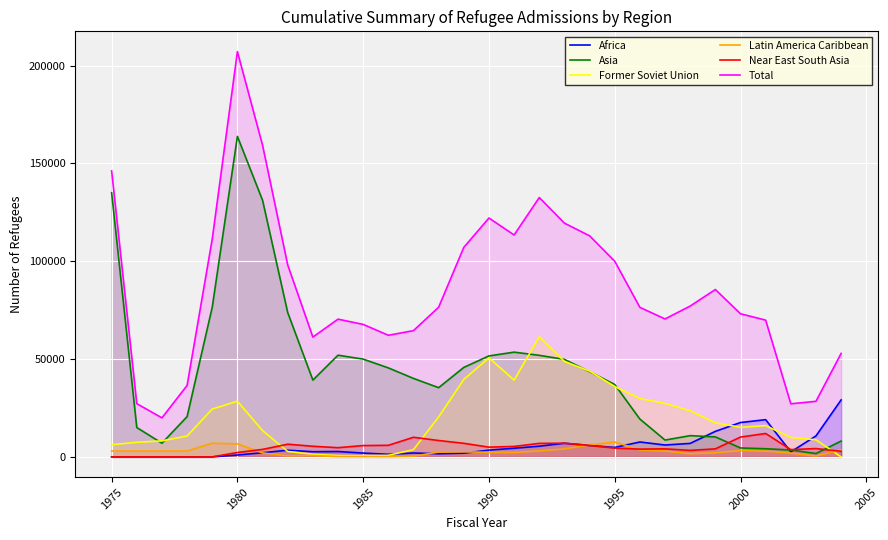

How many lines are shown in the chart?

6